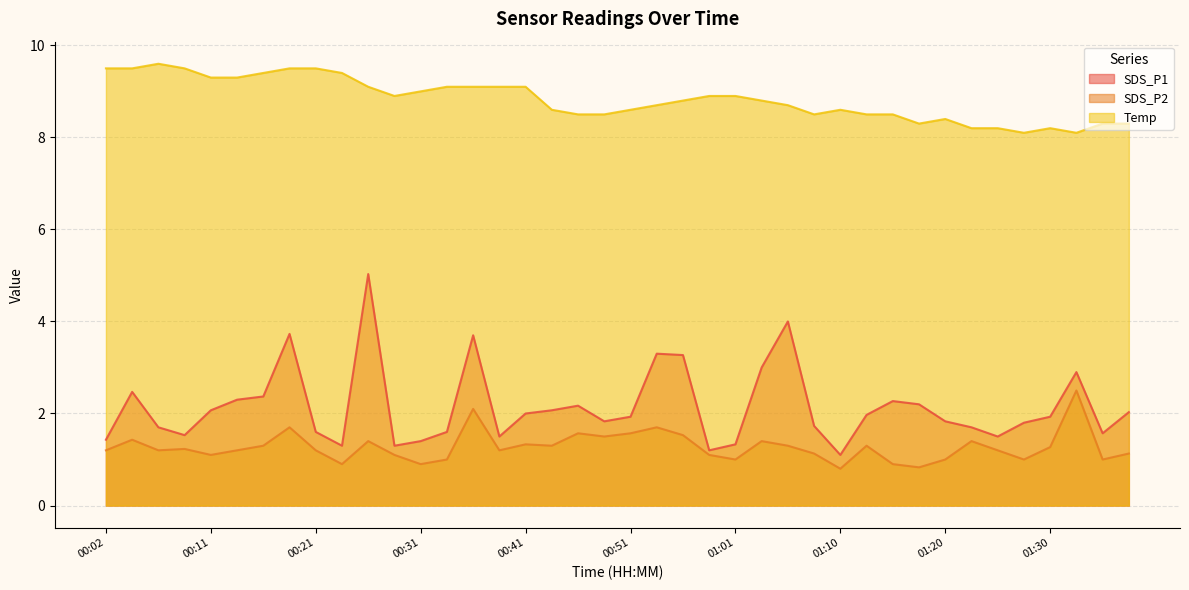

True or false: SDS_P2 has a value of 1.5 at 00:29.

False